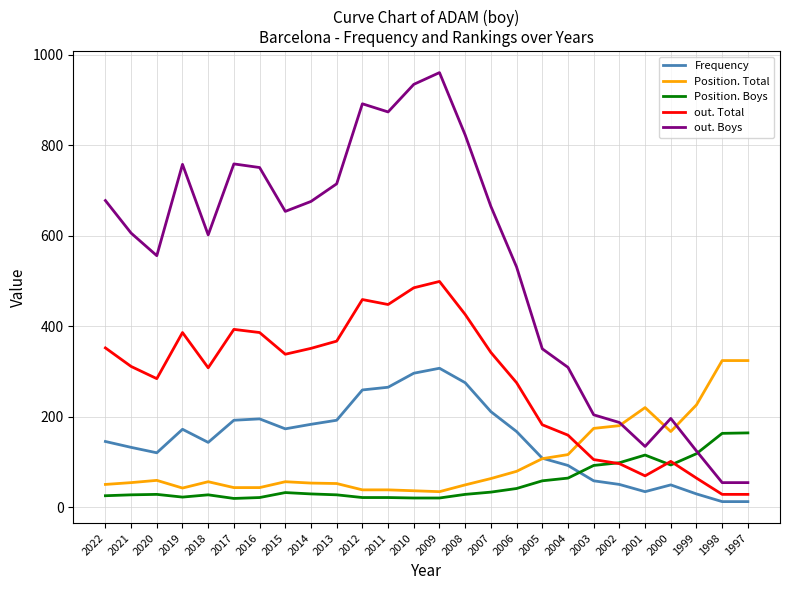

What is the approximate value of Frequency at 2014, to the nearest 50?

200